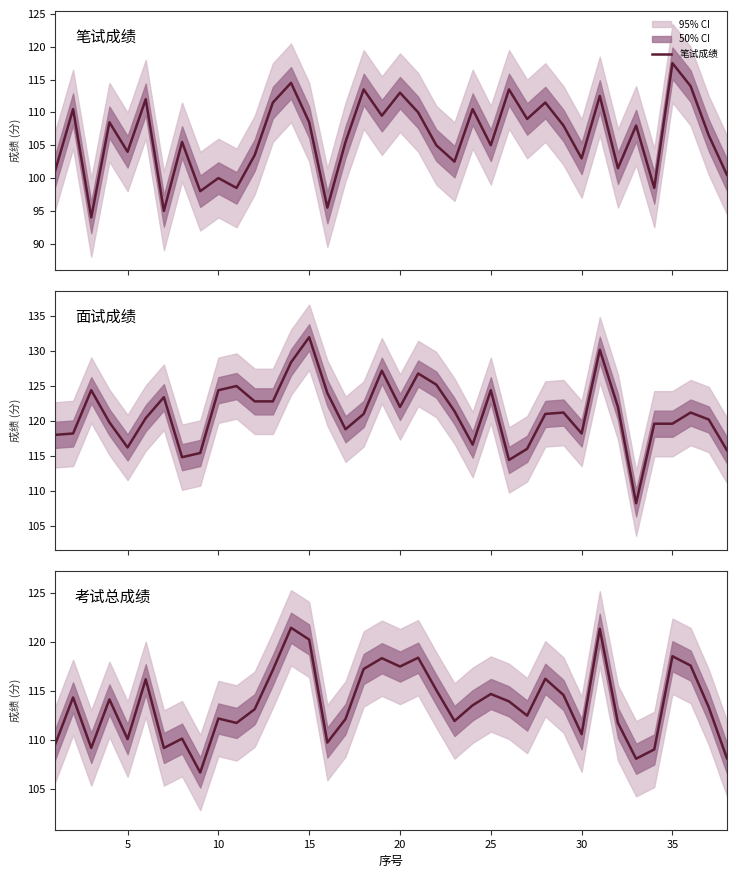

Is the value of 笔试成绩 at 23 greater than the value of 面试成绩 at 34?

No